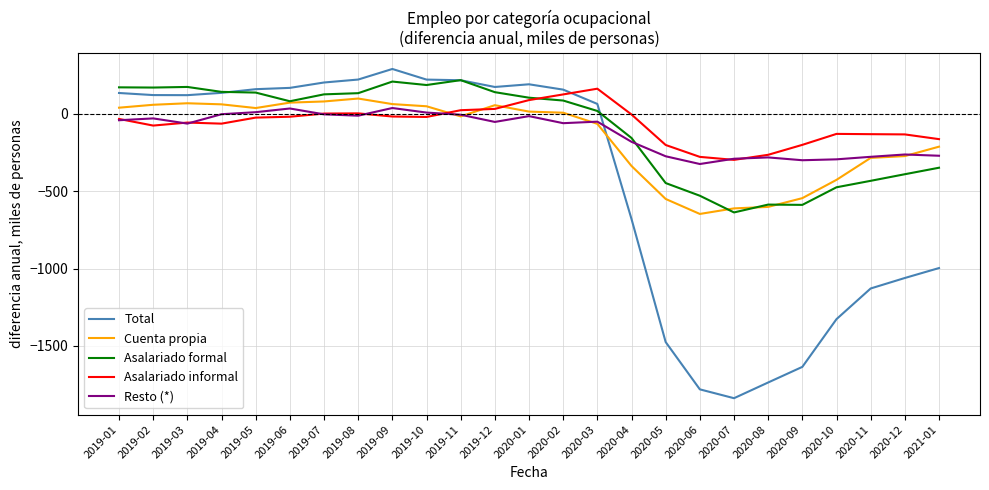

How many times do Asalariado formal and Asalariado informal cross each other?

1